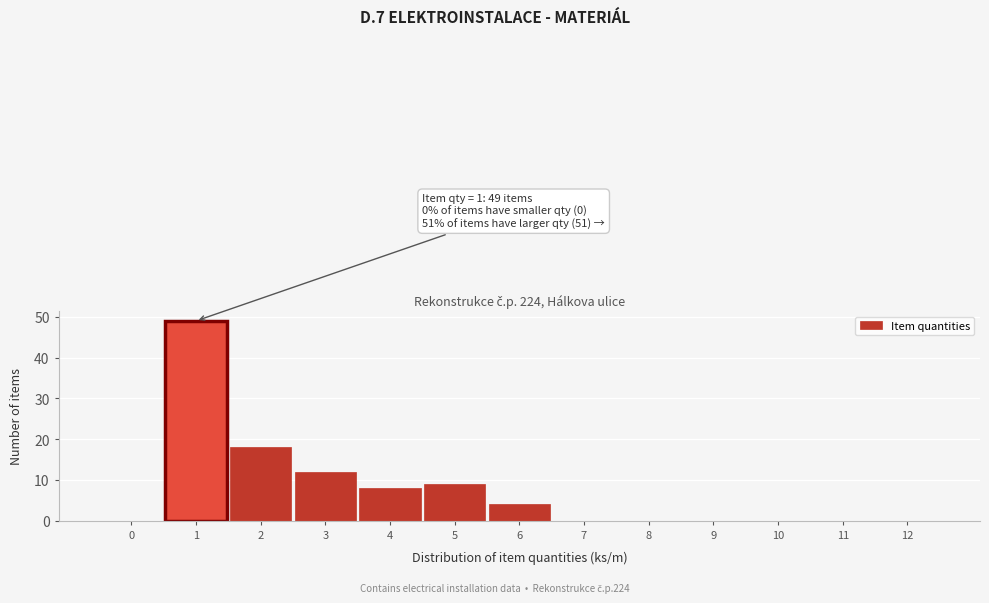

Reading left to right, transcribe all the data shown in this chart.

0=0	1=49	2=18	3=12	4=8	5=9	6=4	7=0	8=0	9=0	10=0	11=0	12=0